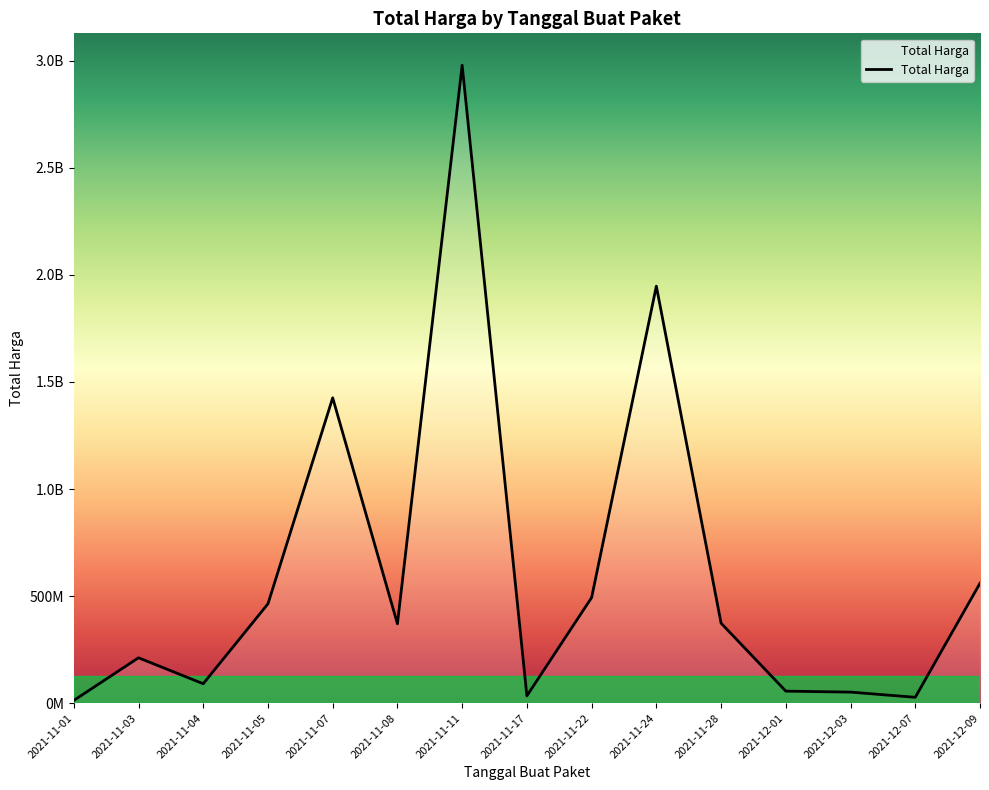

Is this an area chart (filled region under the line)?

Yes